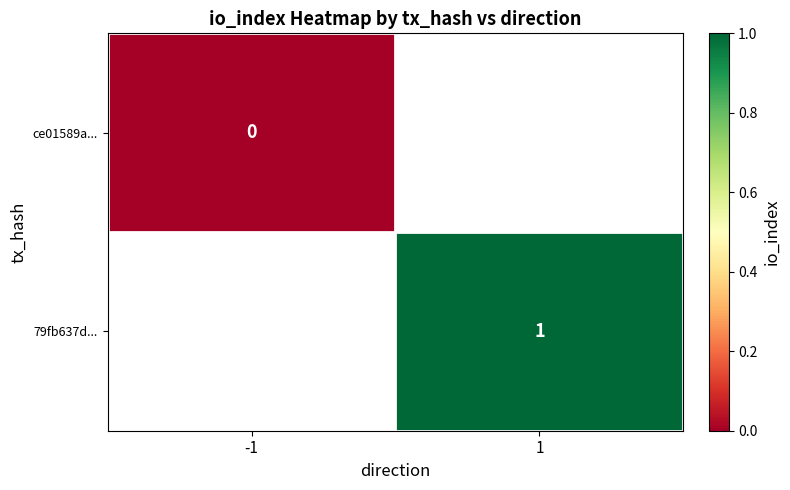

At which category does the chart reach its minimum across all series?

-1